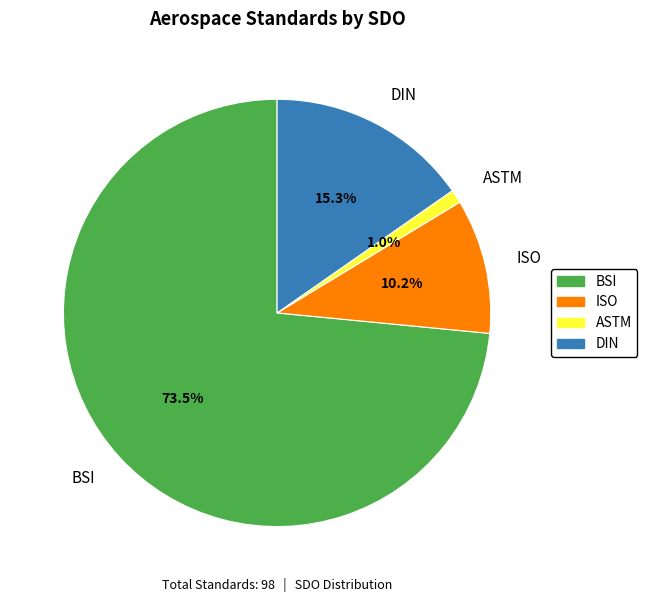

Count the number of slices in the pie.

4